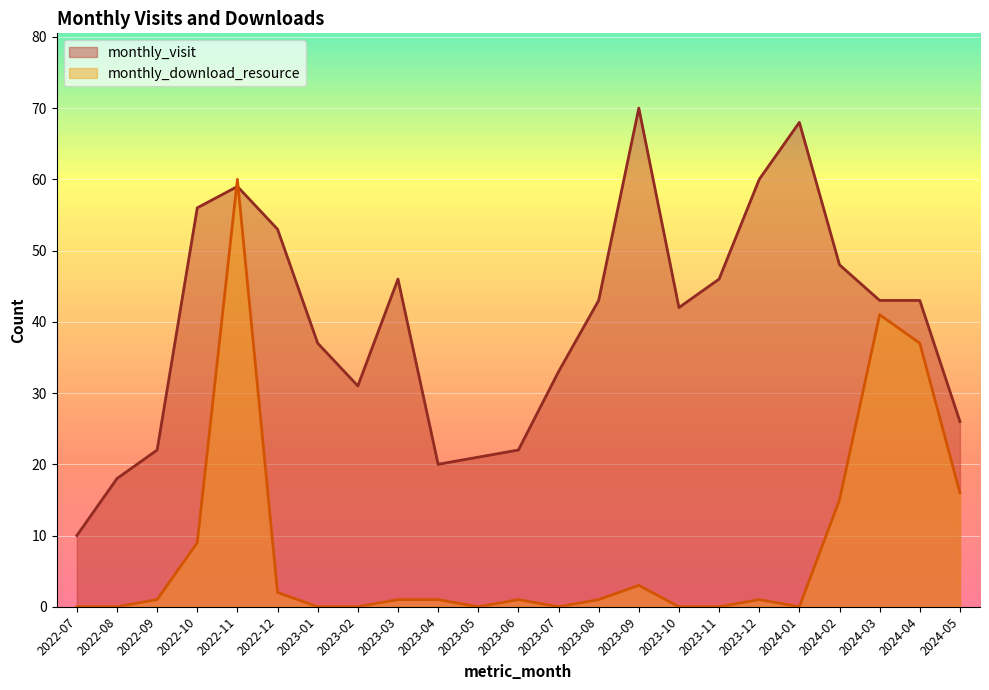

How many interior local peaks does the monthly_visit series have?

4